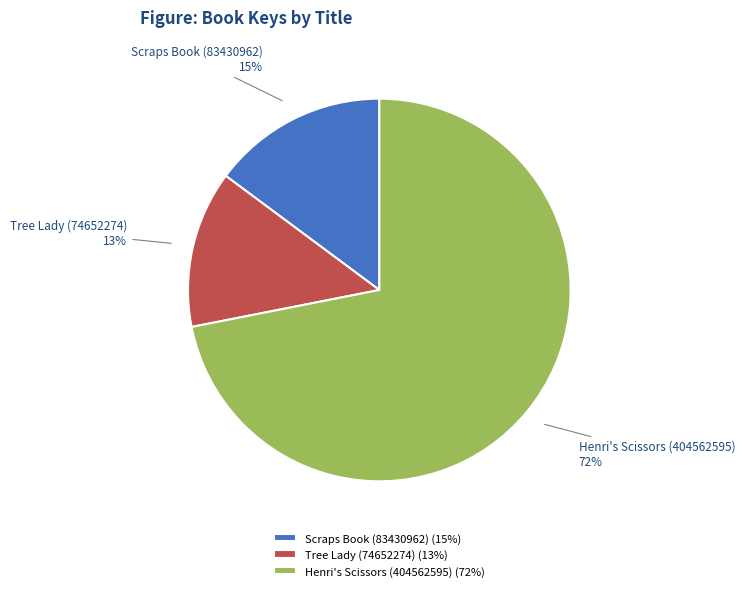

How many slices are in this pie chart?

3